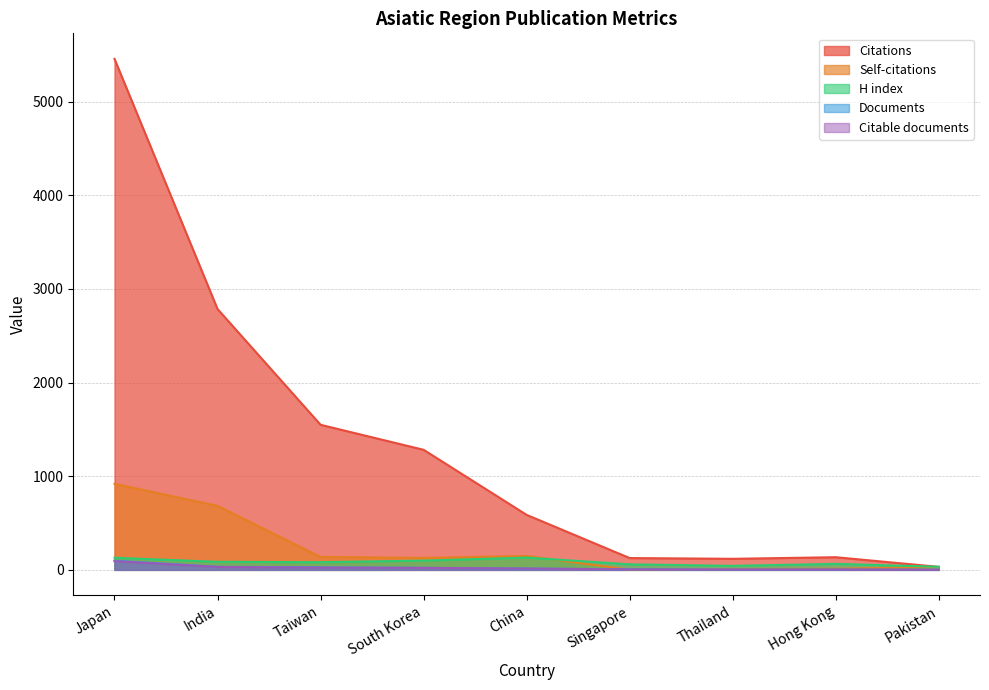

Which has a higher value, Taiwan or Thailand?

Taiwan